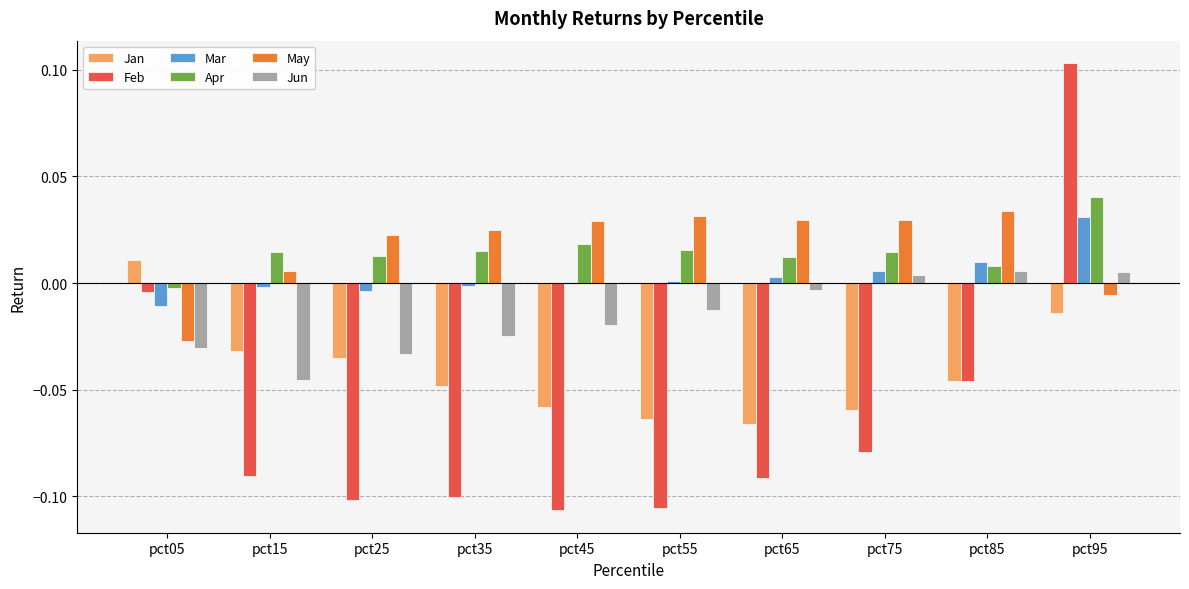

How many bars are there in total?

60